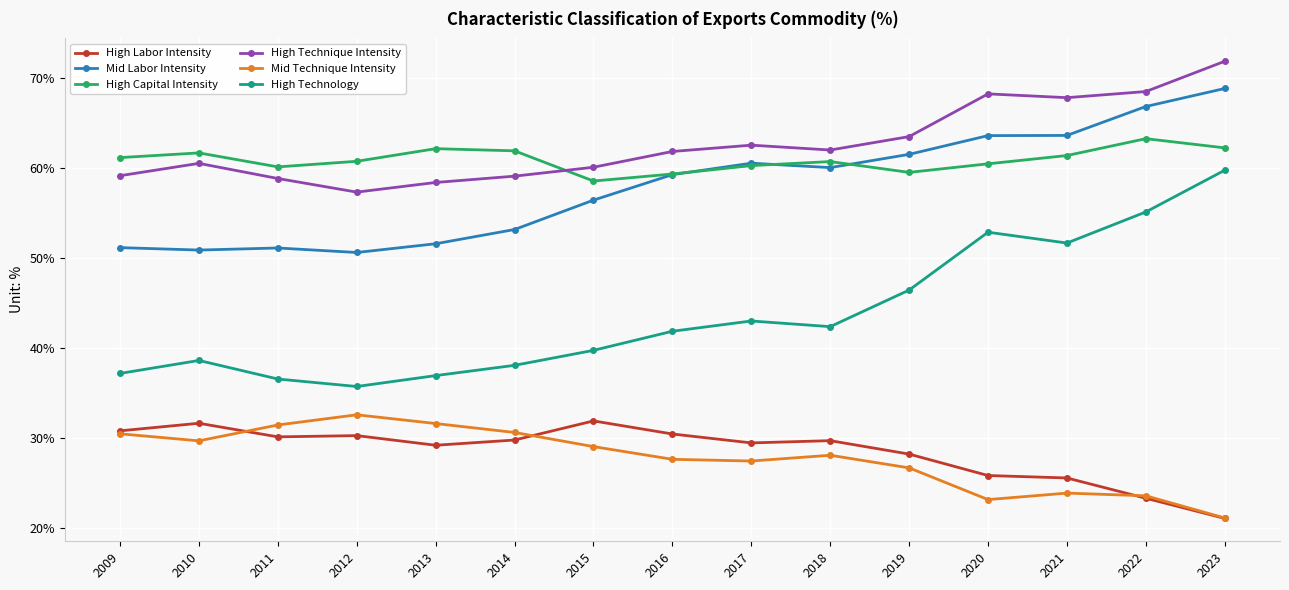

What is the total value across all series at 2014?

272.5